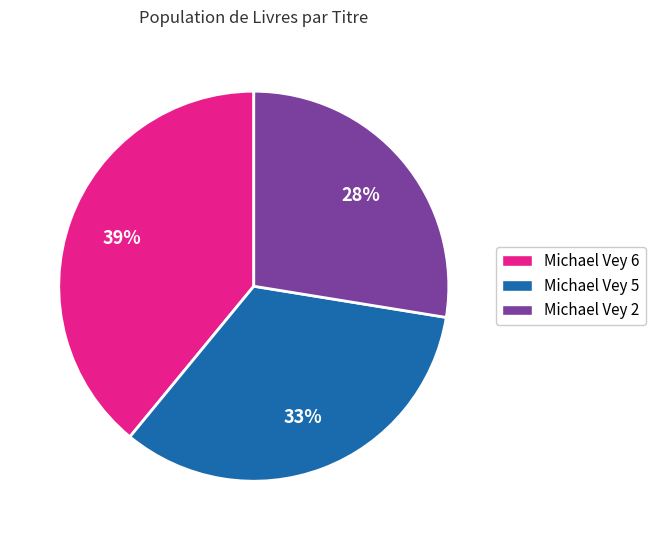

To the nearest percent, what portion does Michael Vey 5 represent?

33%